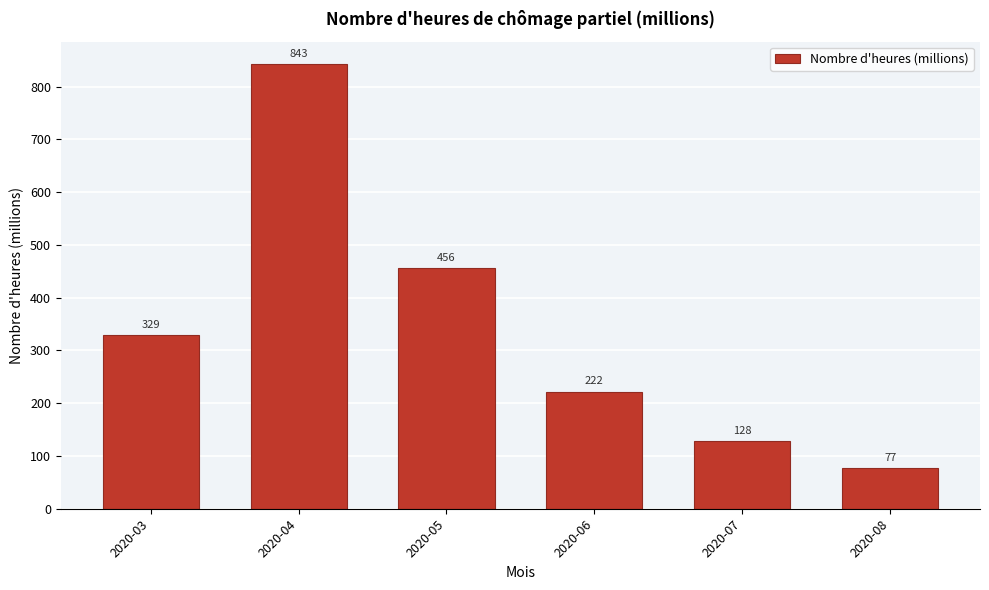

Reading right to left, what are all the values shown in this chart?

2020-08=77	2020-07=128	2020-06=222	2020-05=456	2020-04=843	2020-03=329